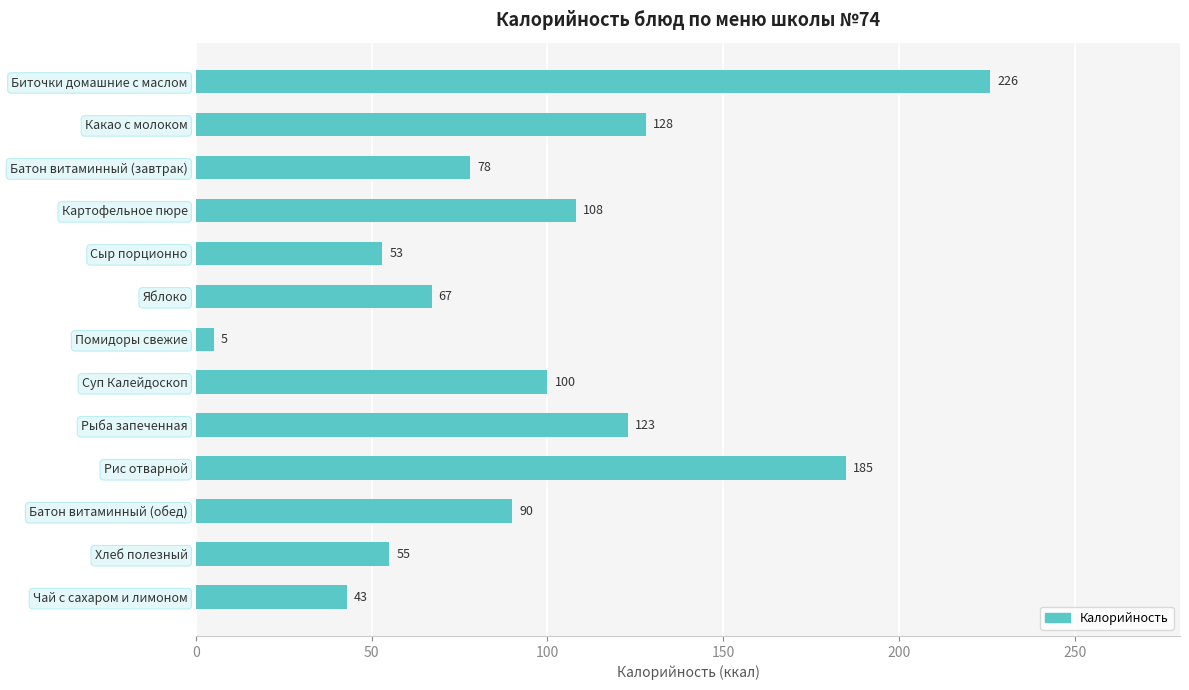

What is the difference between the values at Рыба запеченная and Яблоко?

56